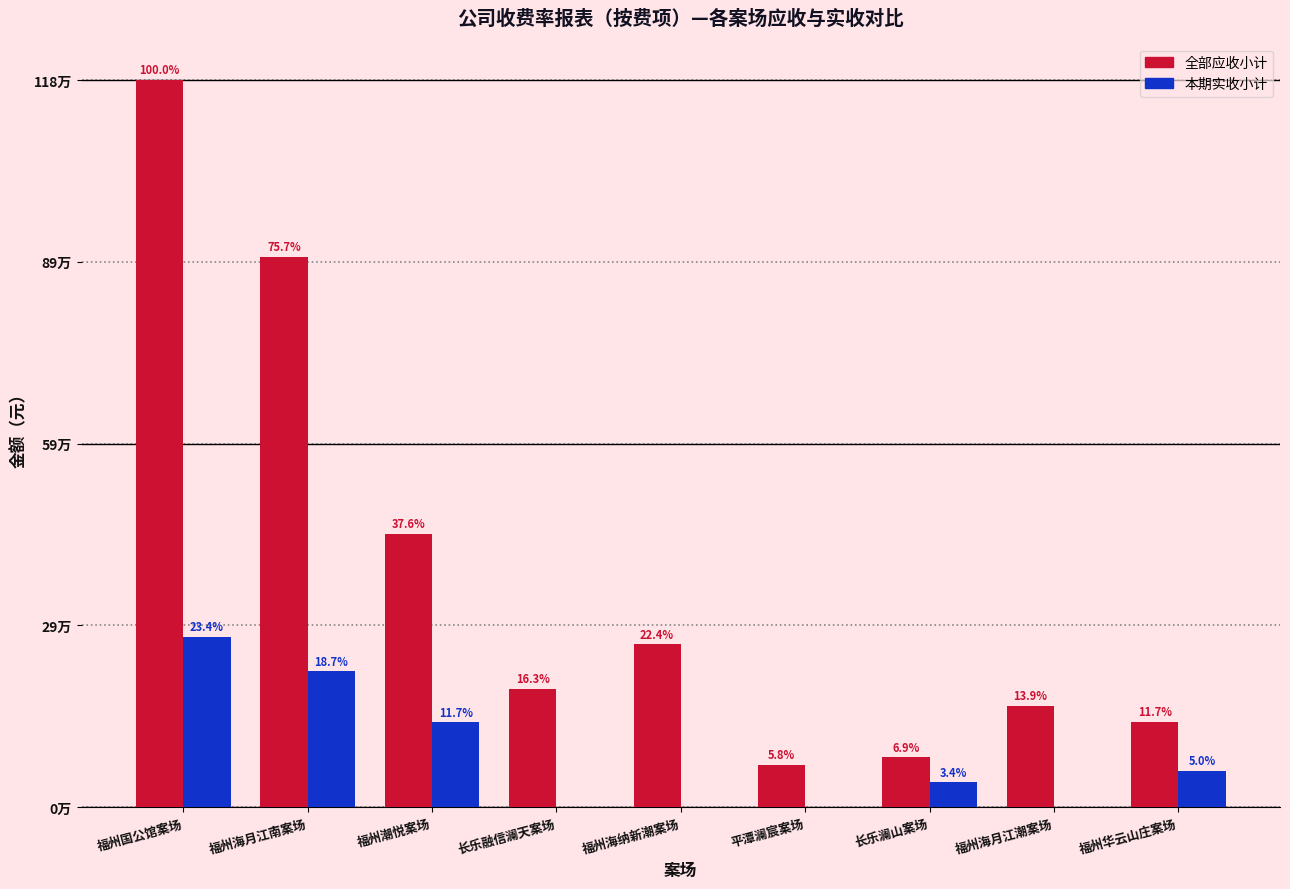

What are all the series names shown in the legend?

全部应收小计, 本期实收小计